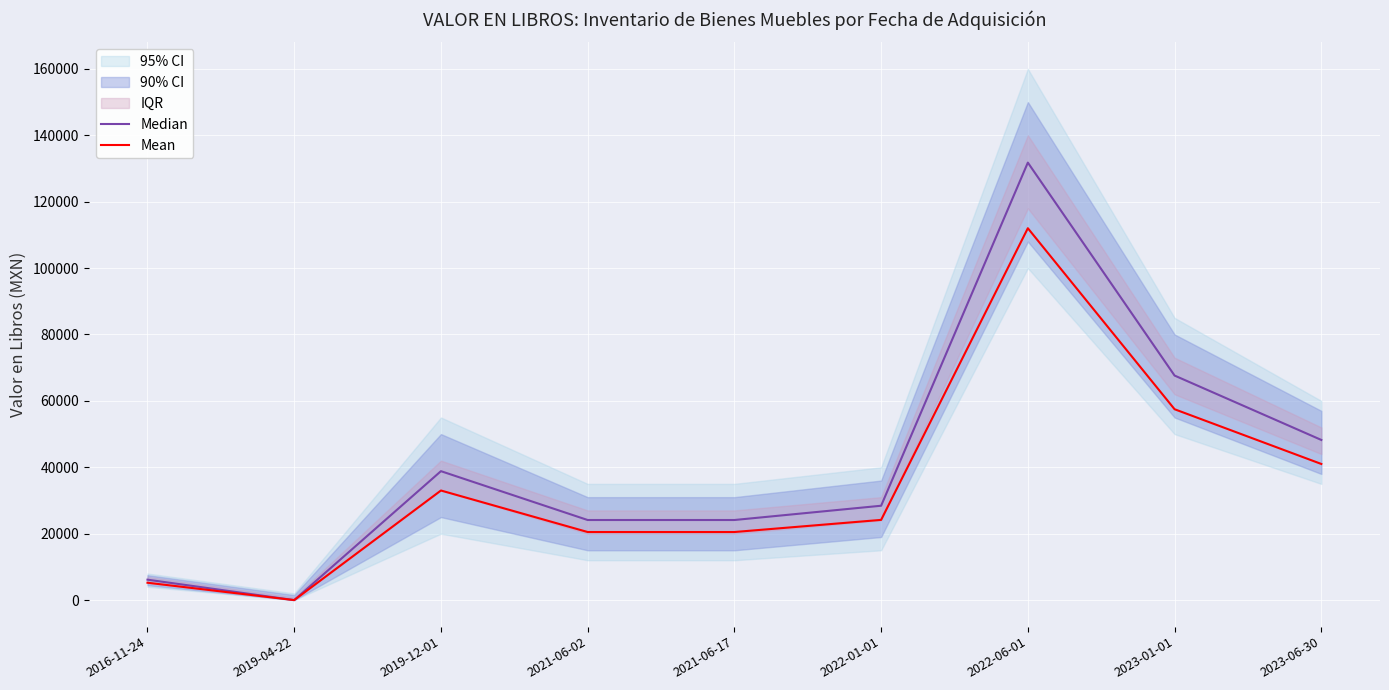

What is the maximum value for Mean?

112004.5